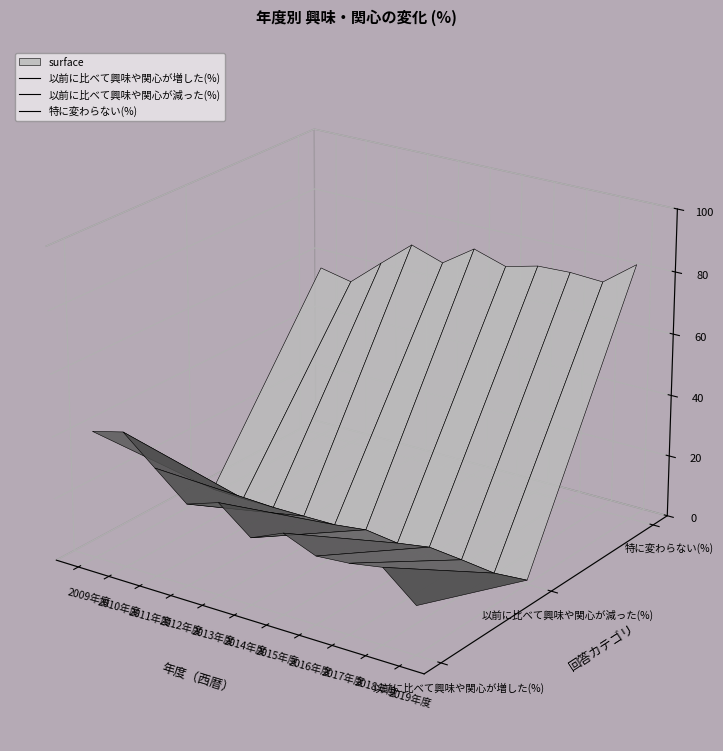

What is the sum of all 特に変わらない(%) values?

776.2